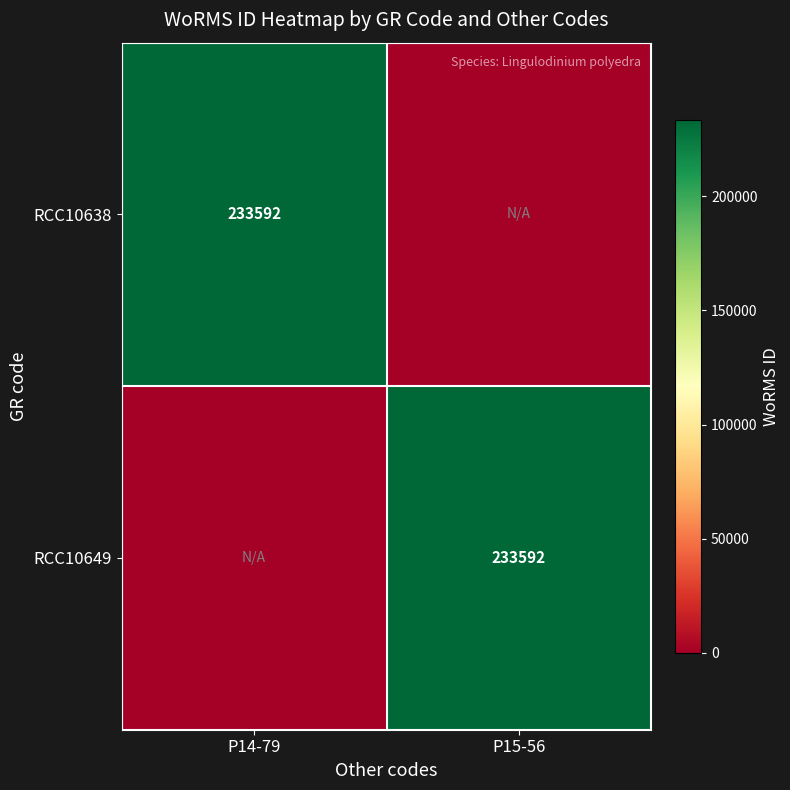

The value of RCC10649 at P15-56 is 303765. True or false?

False